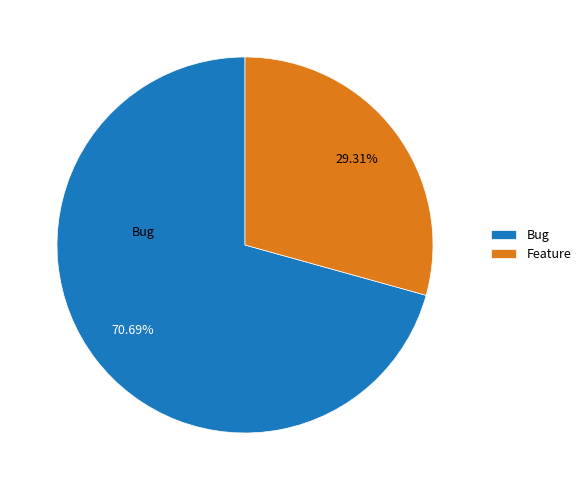

Rank the categories by value from highest to lowest.

Bug, Feature